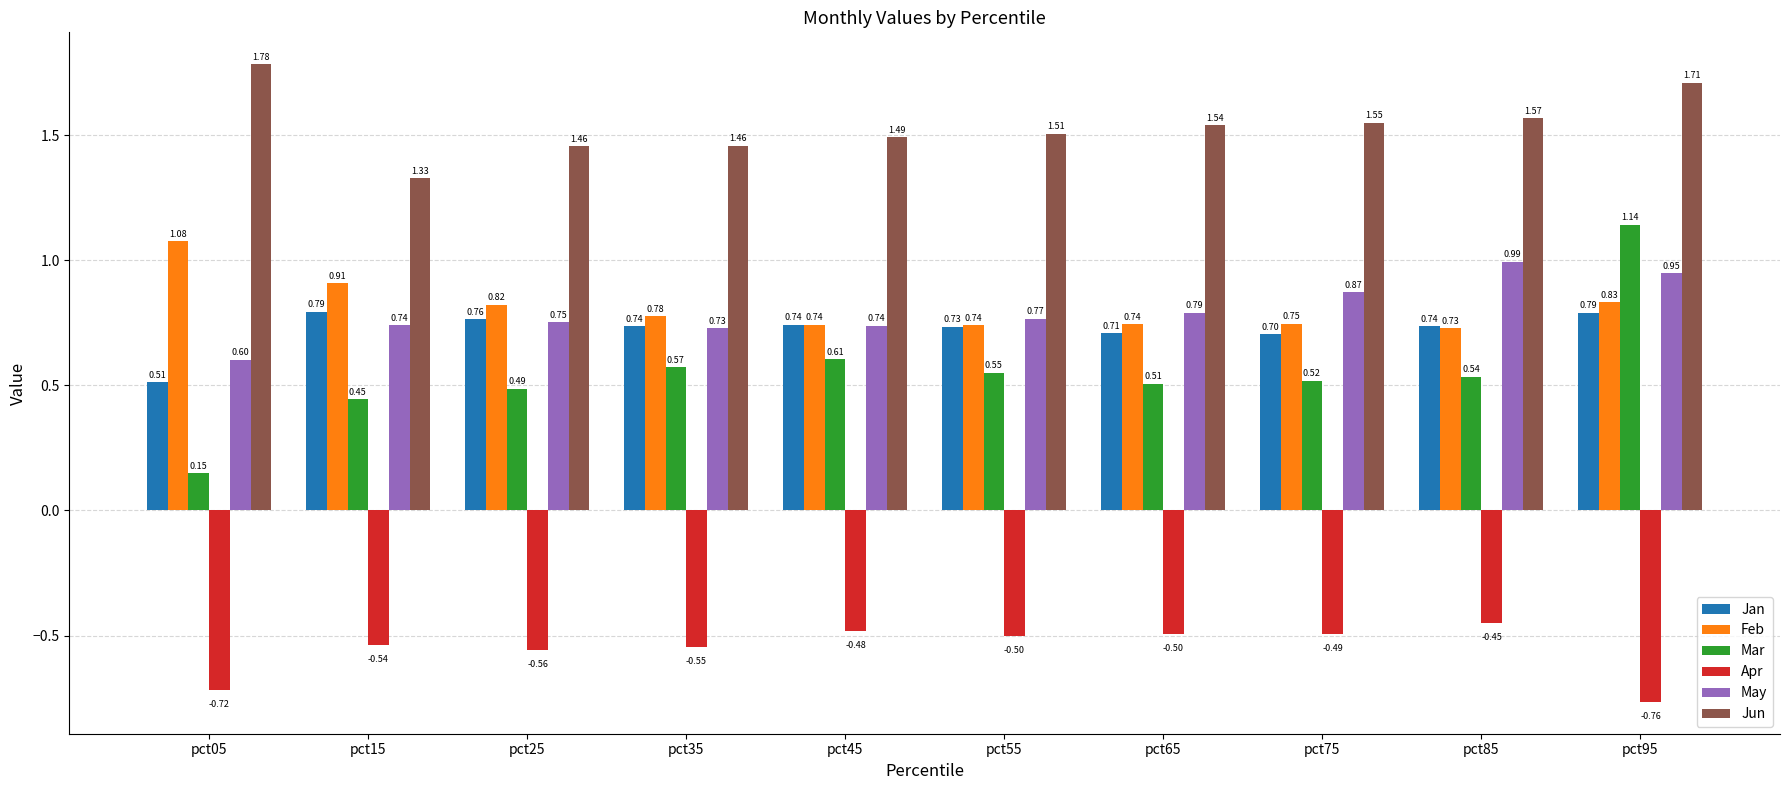

Does the chart contain stacked bars?

No